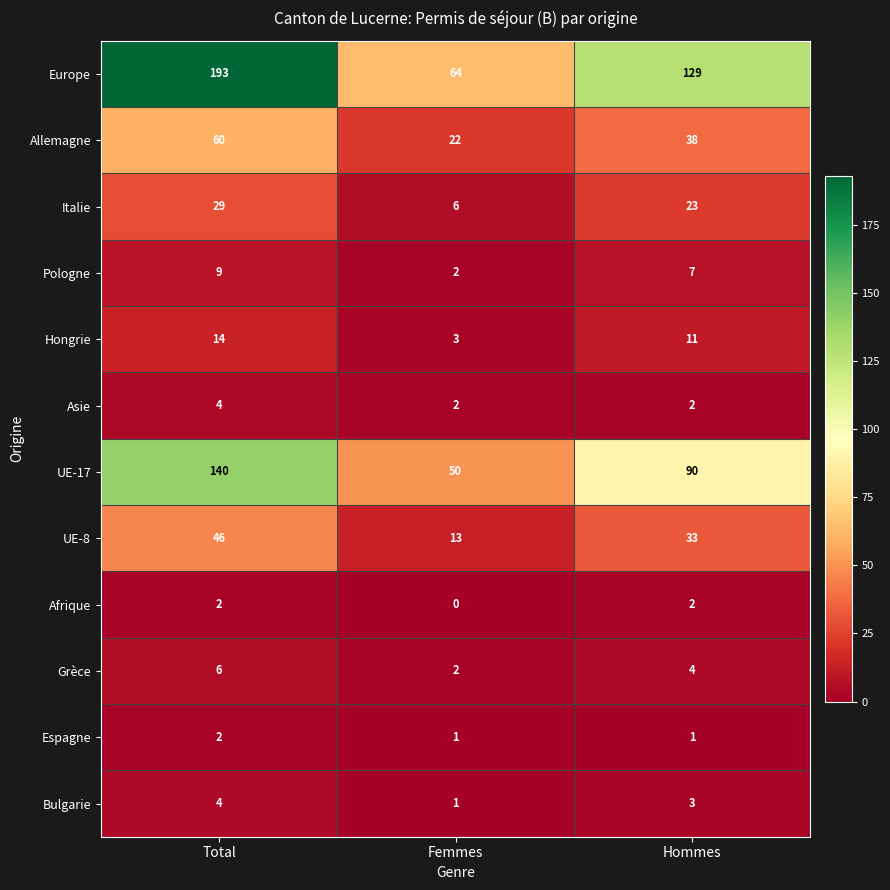

What is the difference between the UE-8 values at Total and Femmes?

33